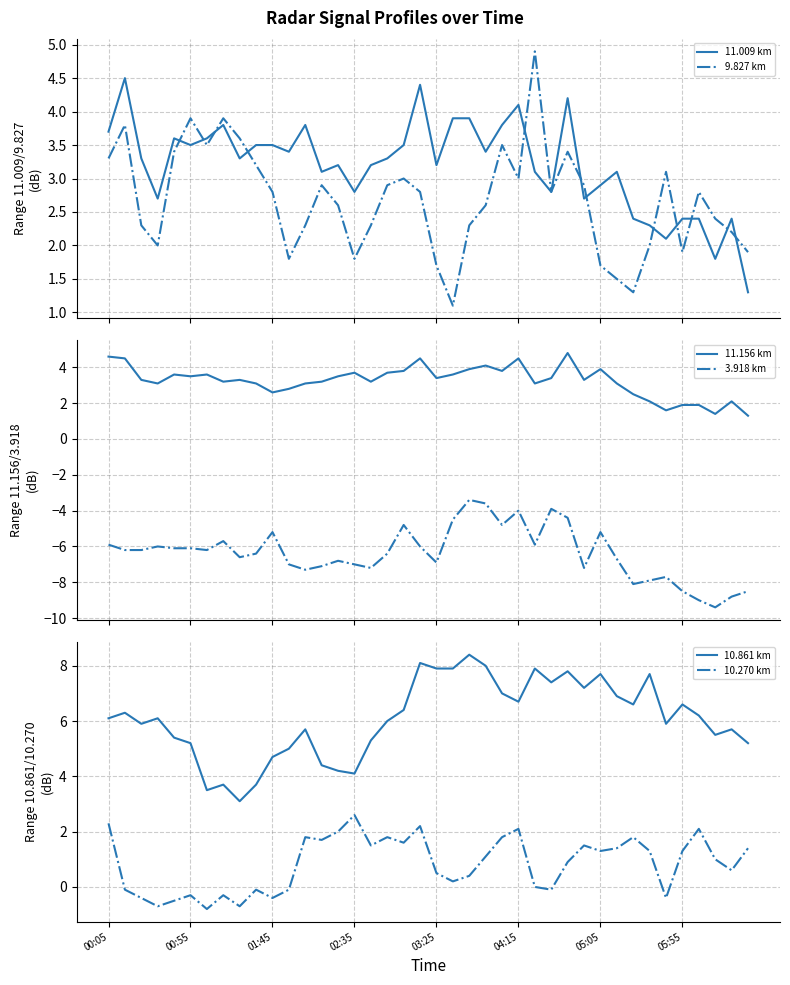

Where does the 11.156 km series first go above 3?

00:05